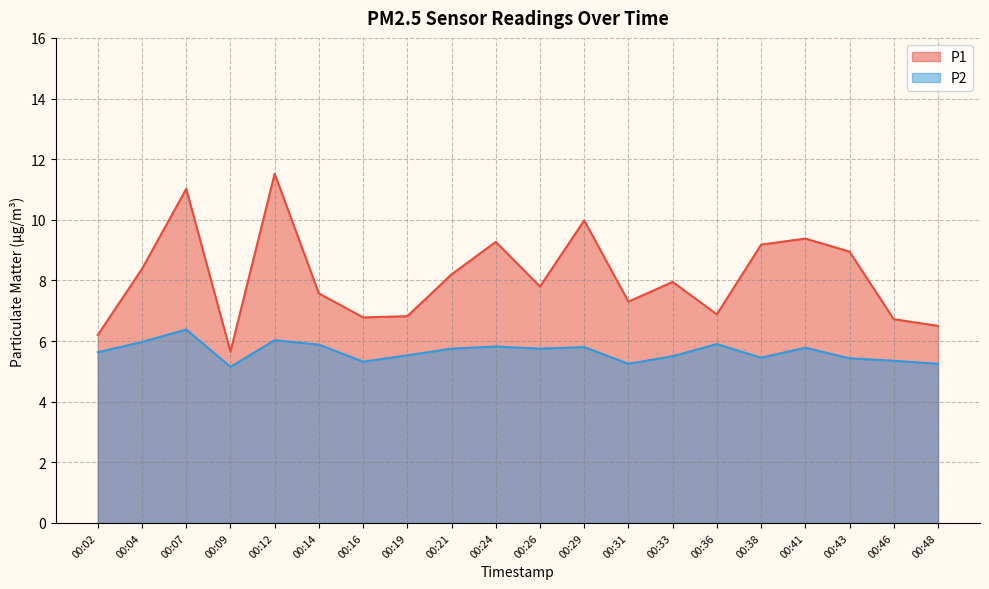

Does the chart have visible grid lines?

Yes